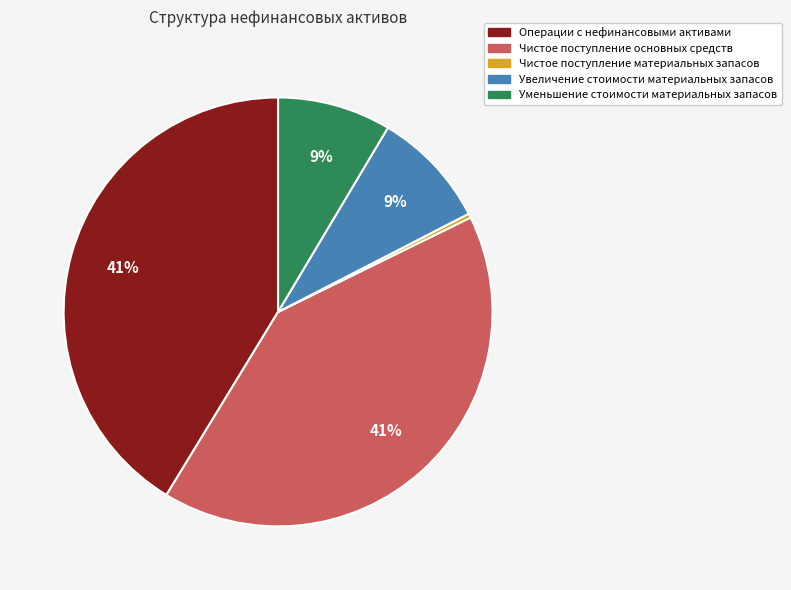

To the nearest percent, what is the average slice percentage?

20%